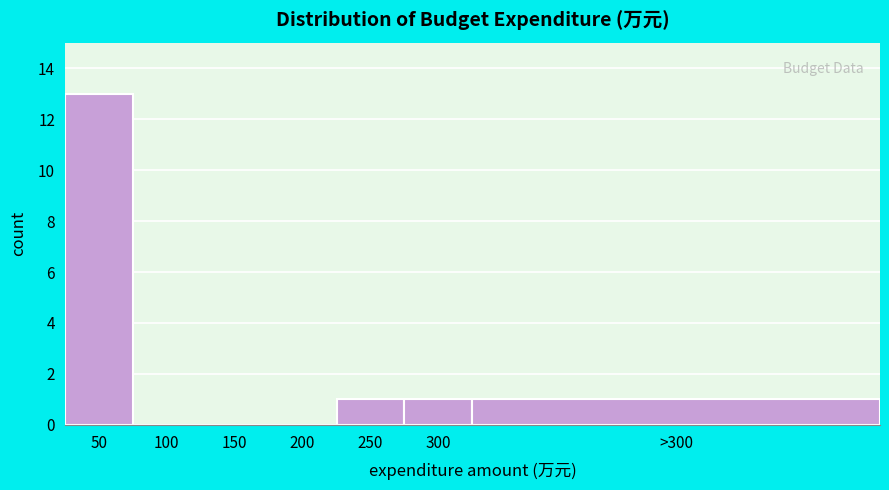

Reading left to right, list all the values displayed in this chart.

50=13	100=0	150=0	200=0	250=1	300=1	>300=1